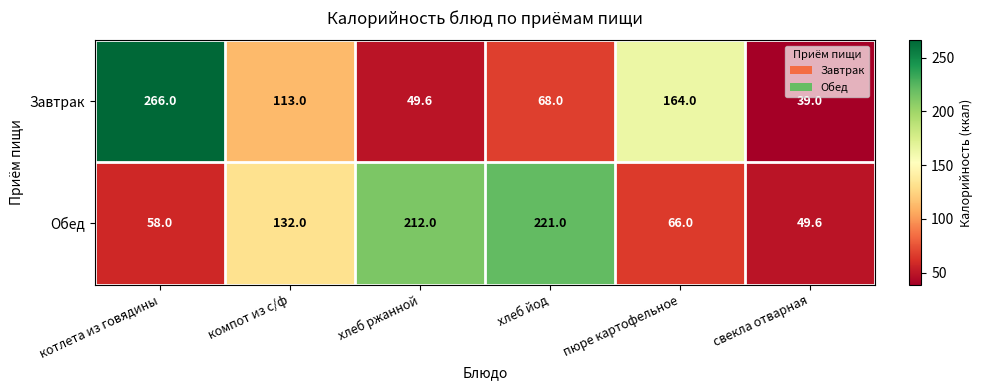

The value of Завтрак at котлета из говядины is 429.7. True or false?

False